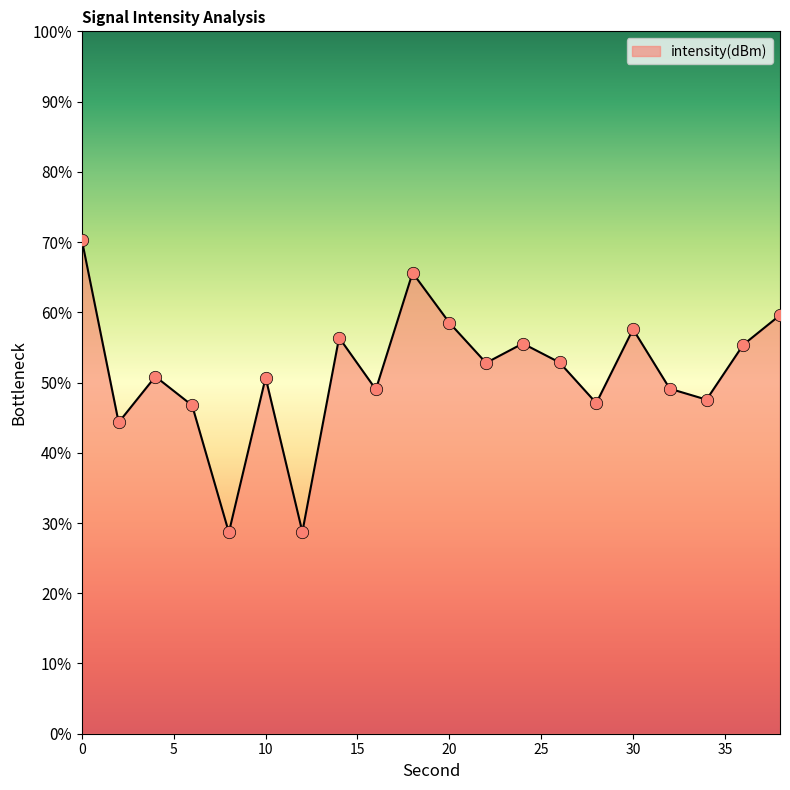

What is the maximum value shown in the chart?

70.2